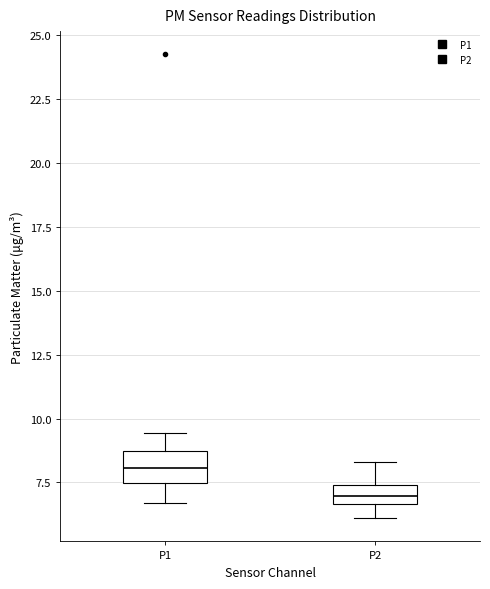

Which box's median line is the highest?

P1